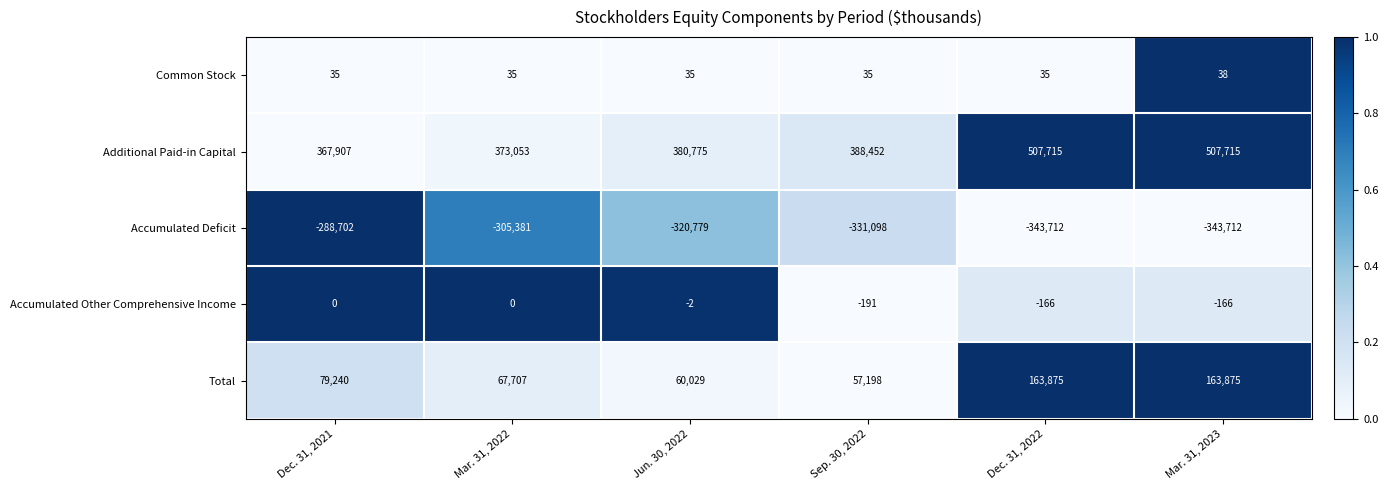

True or false: Common Stock has a value of 56 at Dec. 31, 2022.

False